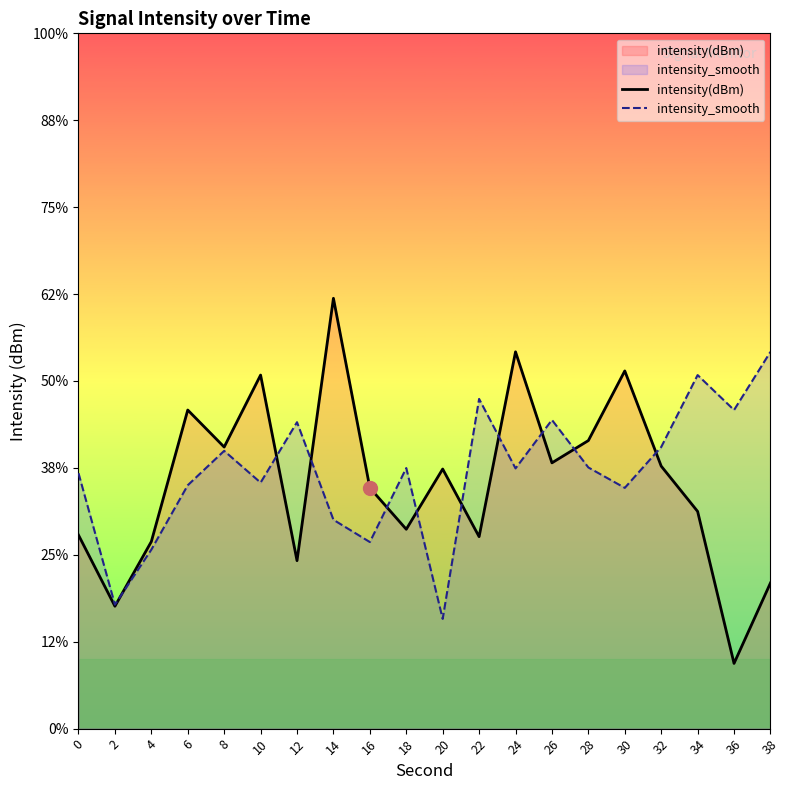

Where does the intensity(dBm) series first go above -130?

6